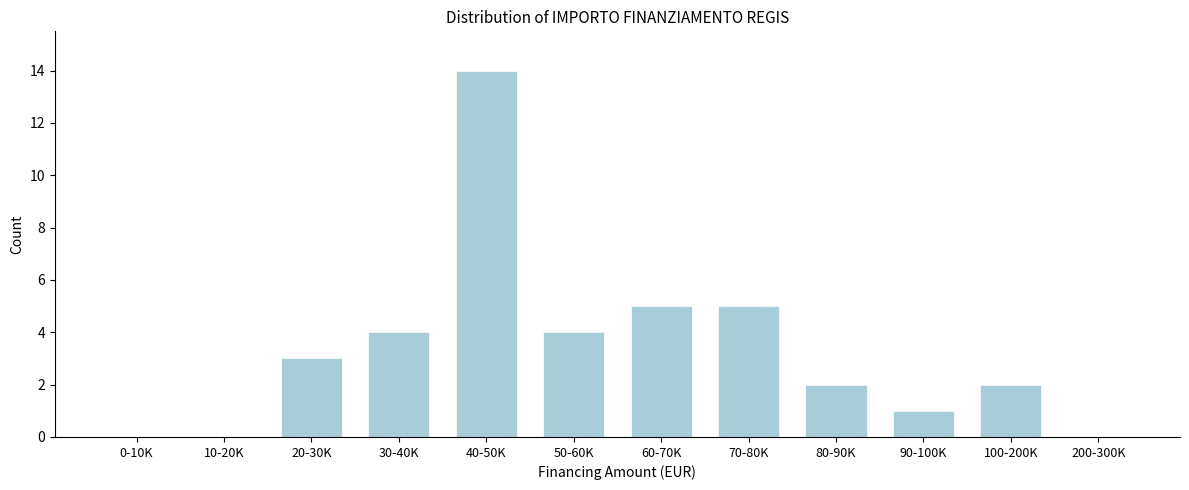

Reading left to right, transcribe all the data shown in this chart.

0-10K=0	10-20K=0	20-30K=3	30-40K=4	40-50K=14	50-60K=4	60-70K=5	70-80K=5	80-90K=2	90-100K=1	100-200K=2	200-300K=0